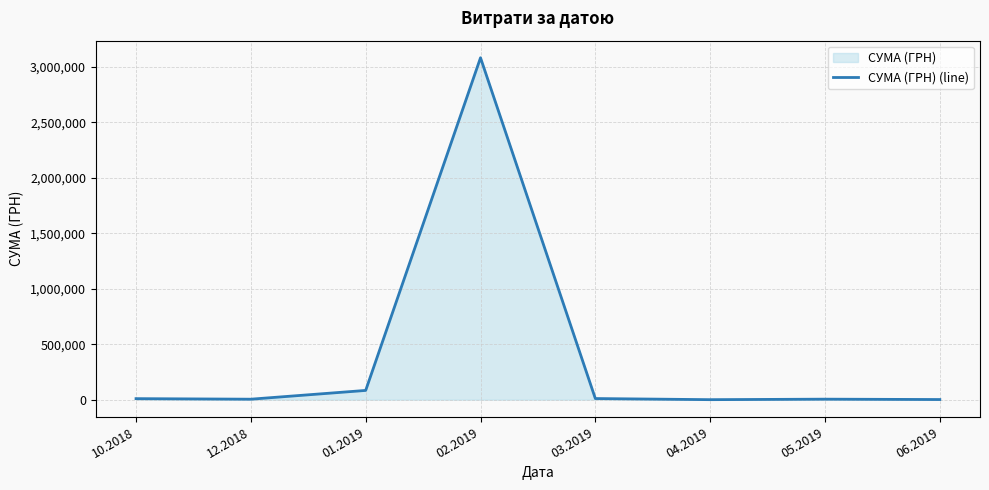

List the labels in order of value, smallest first.

04.2019, 06.2019, 12.2018, 05.2019, 10.2018, 03.2019, 01.2019, 02.2019